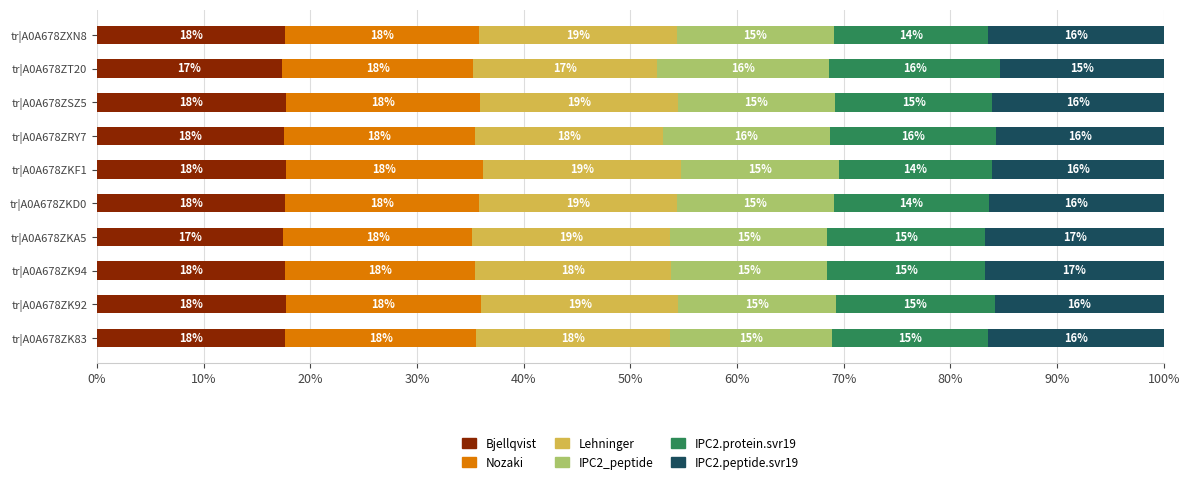

How many Bjellqvist values are between 17 and 18?

10